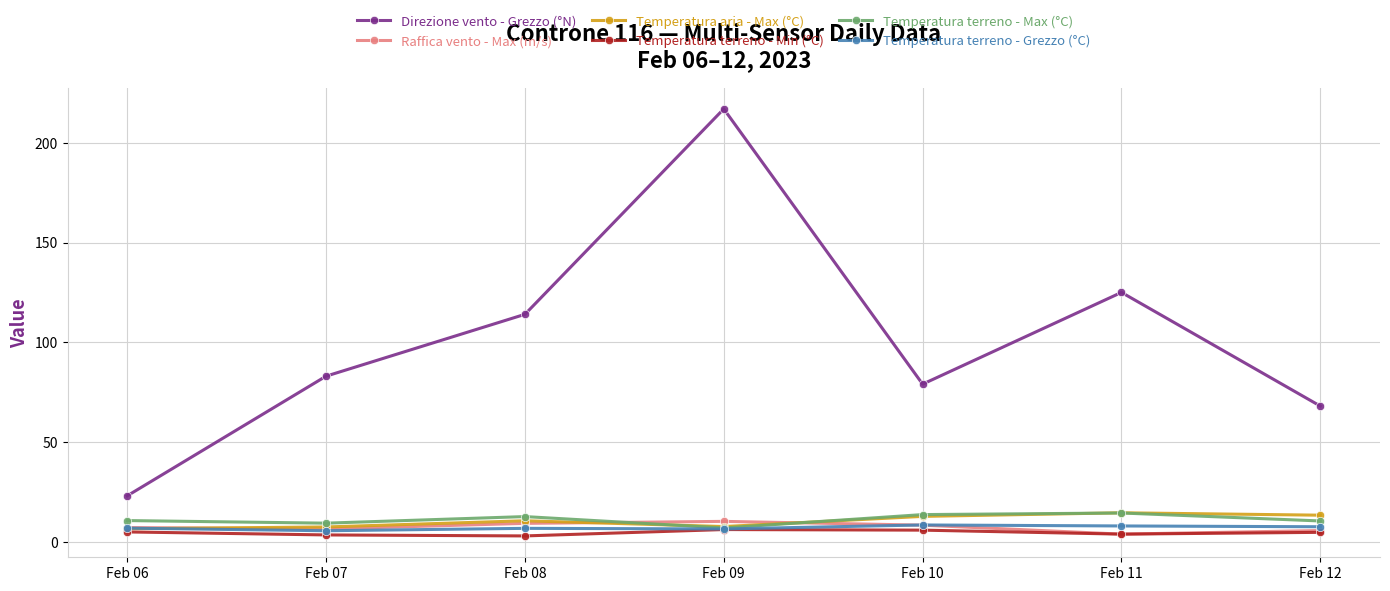

What is the total value across all series at Feb 07?

115.0